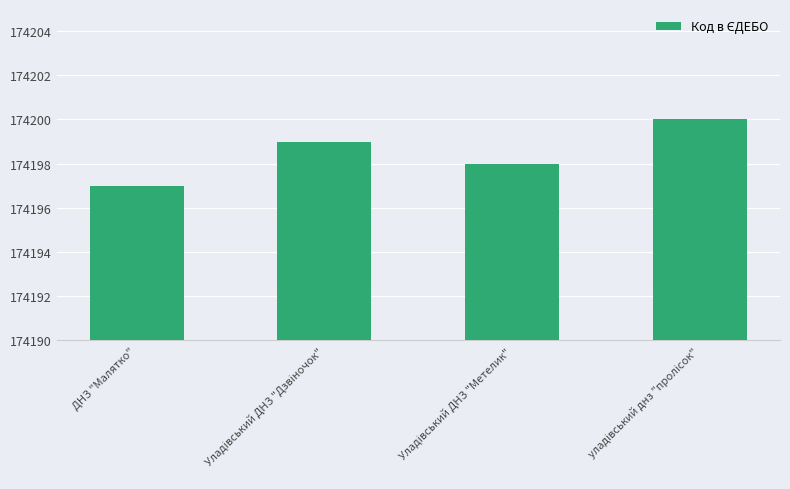

Reading right to left, transcribe all the data shown in this chart.

174200	174198	174199	174197